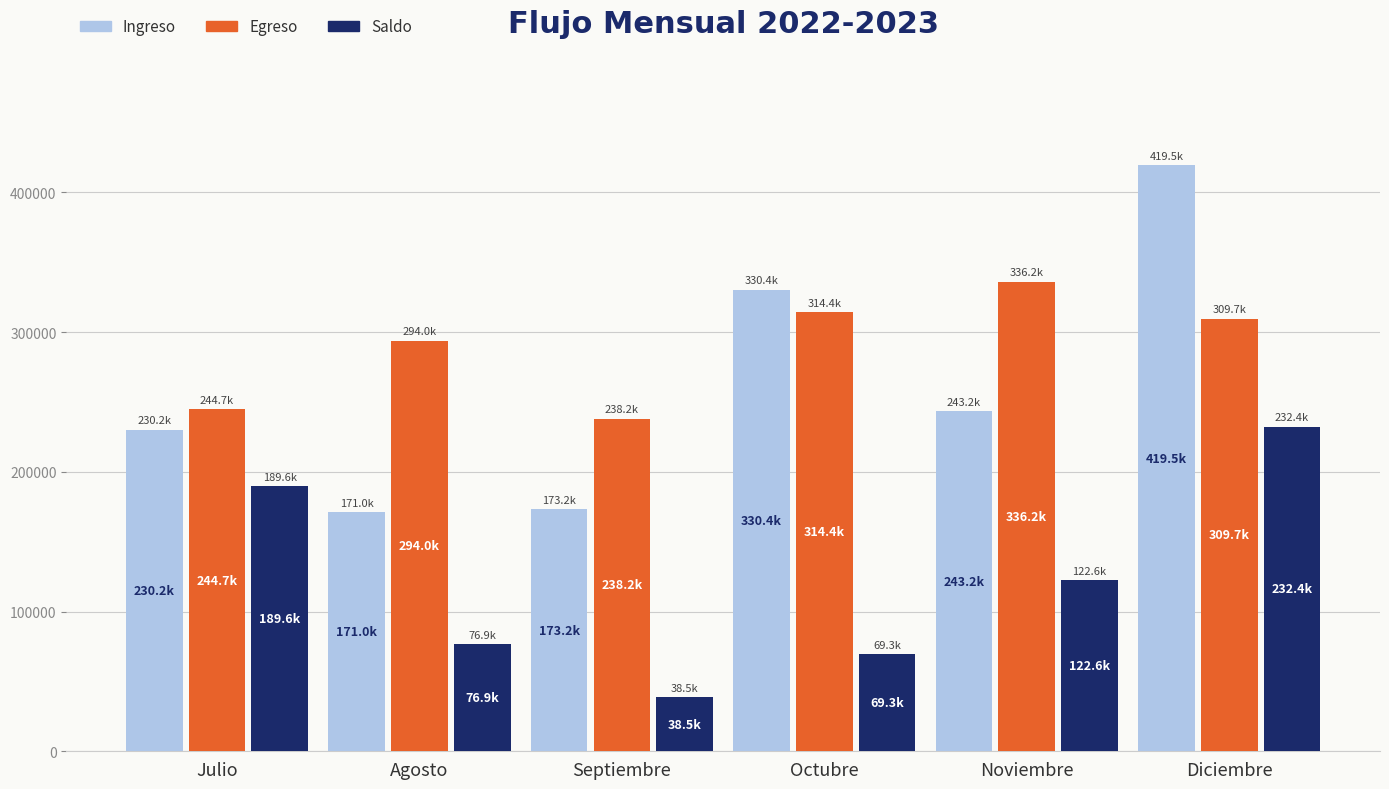

What position from the right is Octubre?

3